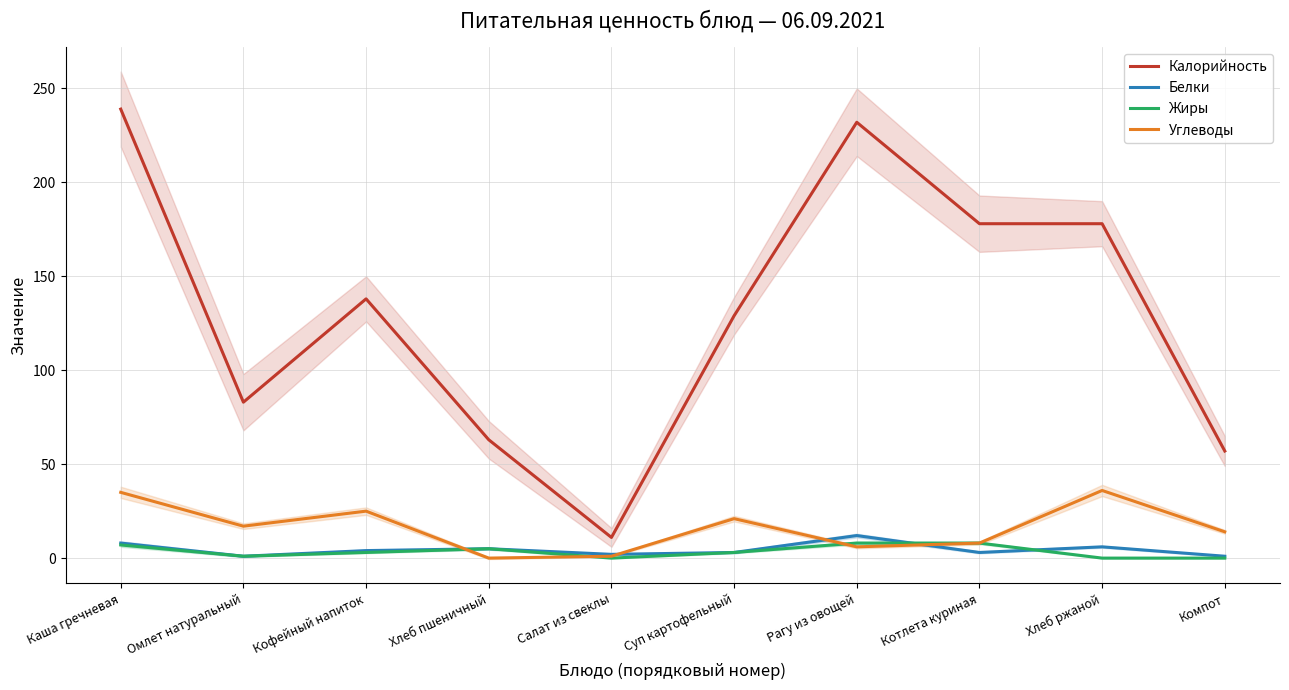

How many interior local valleys does the Калорийность series have?

2